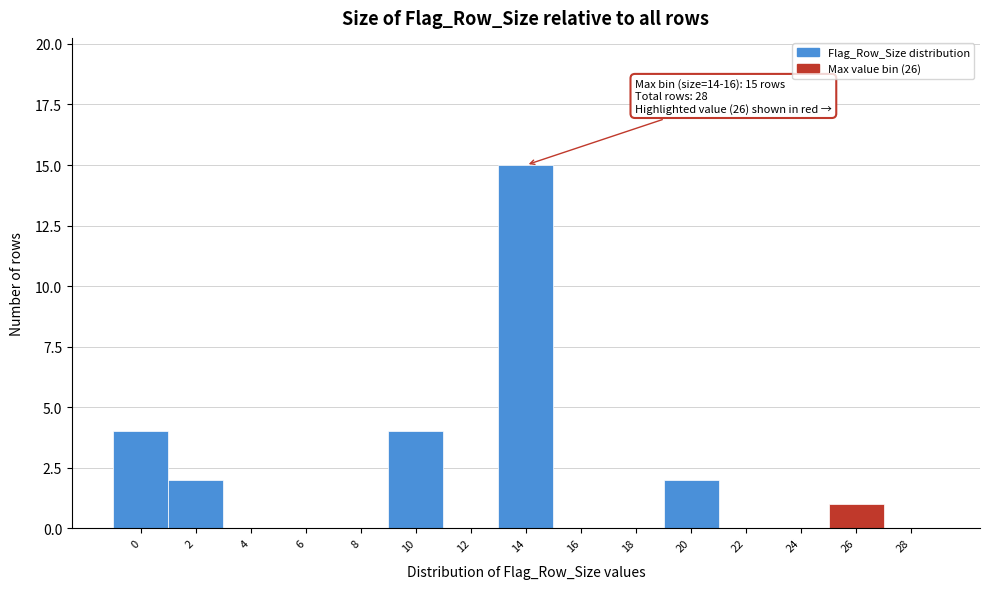

Reading left to right, list all the values displayed in this chart.

0=4	2=2	4=0	6=0	8=0	10=4	12=0	14=15	16=0	18=0	20=2	22=0	24=0	26=1	28=0